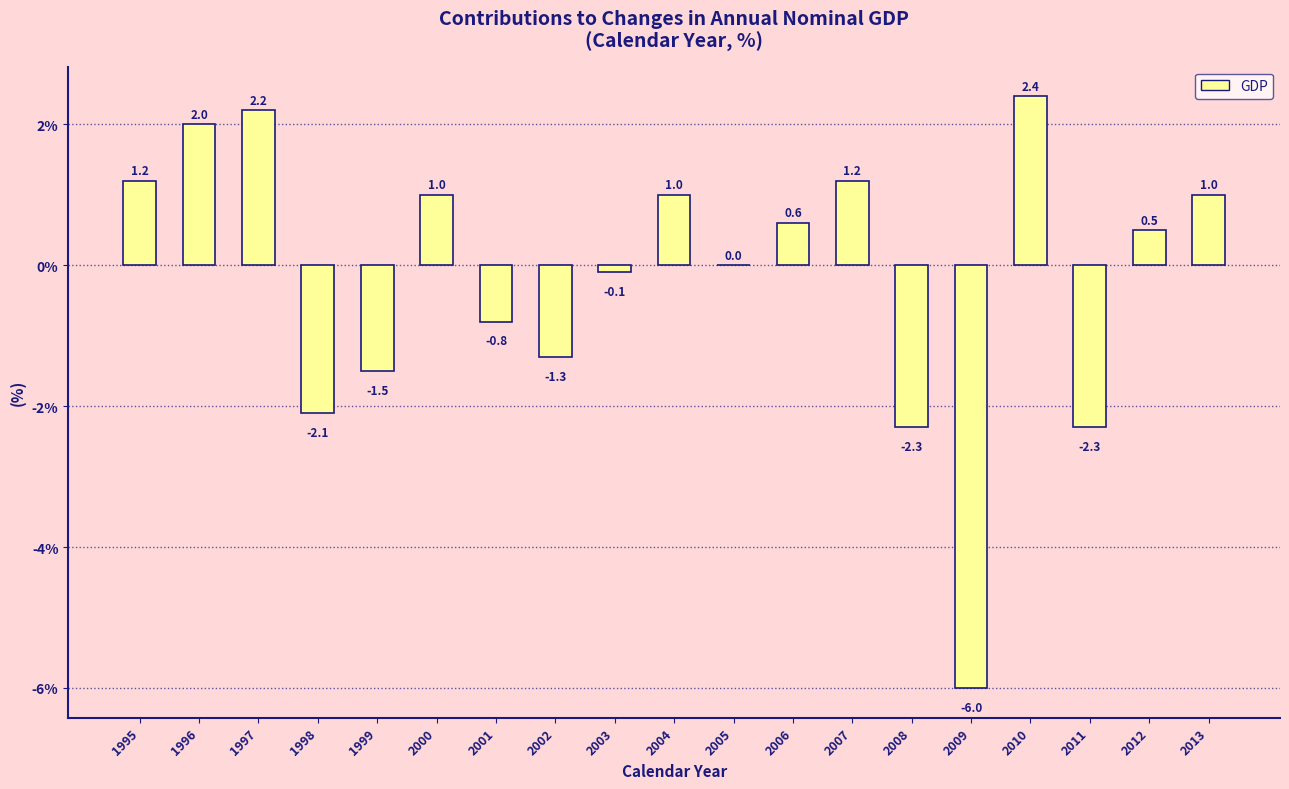

Reading left to right, list all the values displayed in this chart.

1995=1.2	1996=2.0	1997=2.2	1998=-2.1	1999=-1.5	2000=1.0	2001=-0.8	2002=-1.3	2003=-0.1	2004=1.0	2005=0.0	2006=0.6	2007=1.2	2008=-2.3	2009=-6.0	2010=2.4	2011=-2.3	2012=0.5	2013=1.0